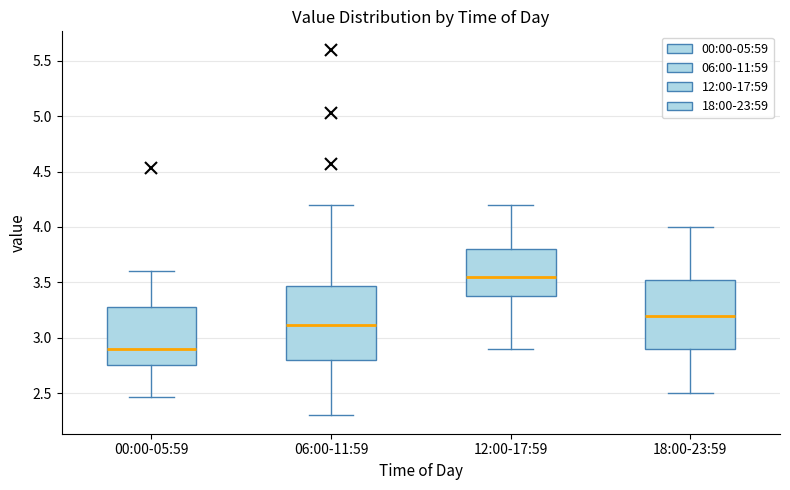

Reading left to right, read every box against the y-axis: the position of its median line, the range the box covers, and the ends of its whiskers. The values are not printed on the chart, so give them approximately, as read against the axis.

00:00-05:59: median 2.90, box 2.75 to 3.30, whiskers 2.45 to 3.60
06:00-11:59: median 3.10, box 2.80 to 3.45, whiskers 2.30 to 4.20
12:00-17:59: median 3.55, box 3.40 to 3.80, whiskers 2.90 to 4.20
18:00-23:59: median 3.20, box 2.90 to 3.55, whiskers 2.50 to 4.00